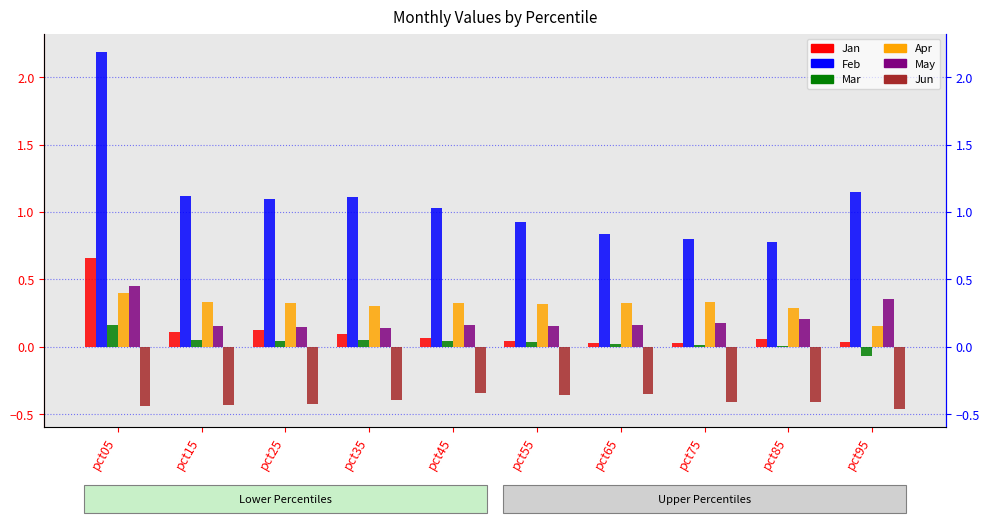

Which has a higher value, pct55 or pct05?

pct05